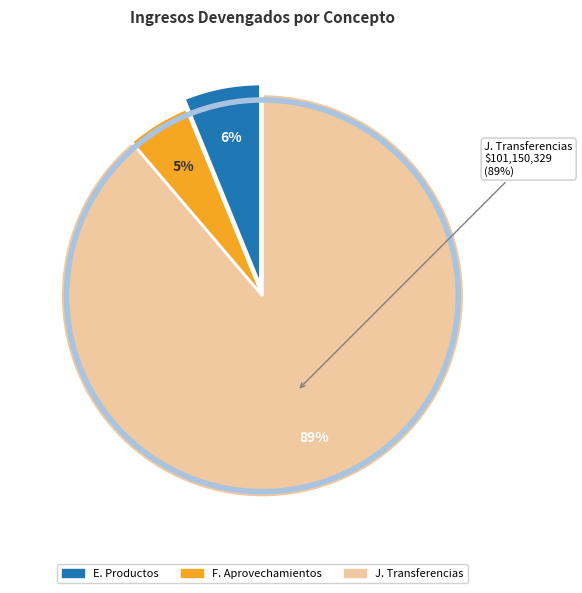

To the nearest percent, what percentage of the pie is F. Aprovechamientos?

5%